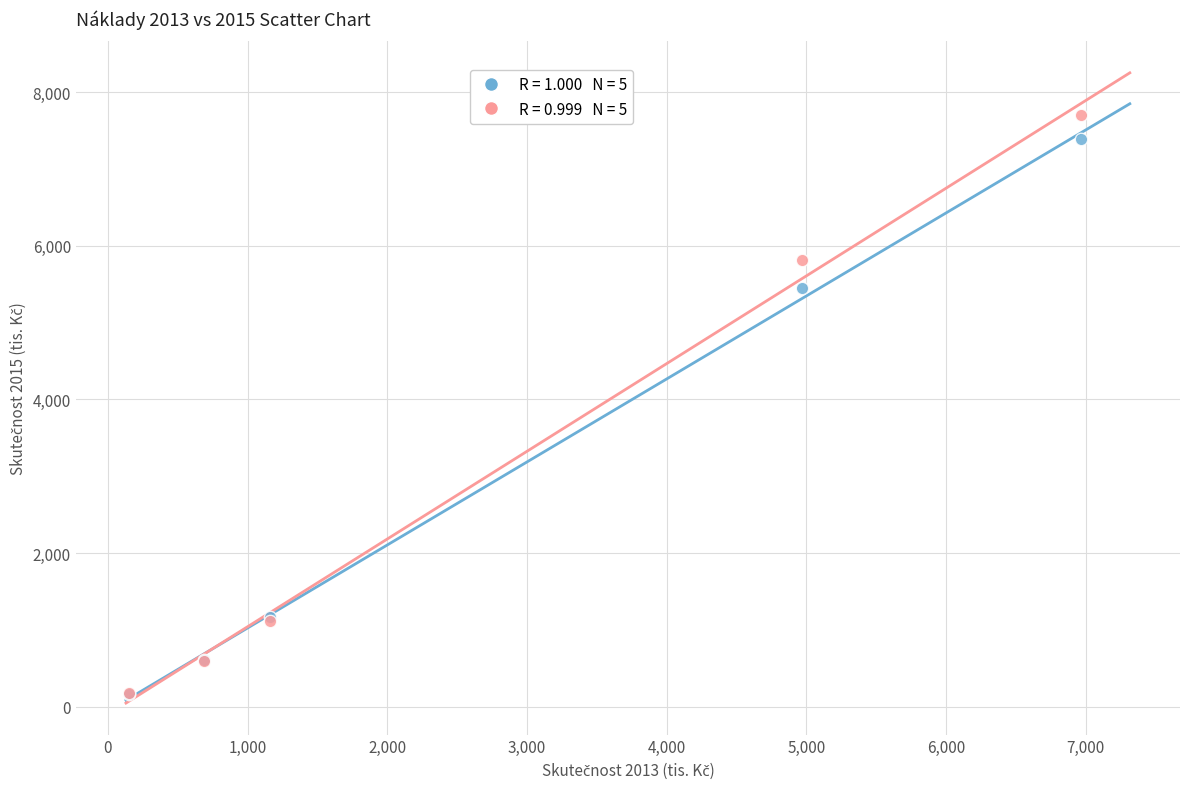

Across all series, what Y value is closest to 3933?

5445.8